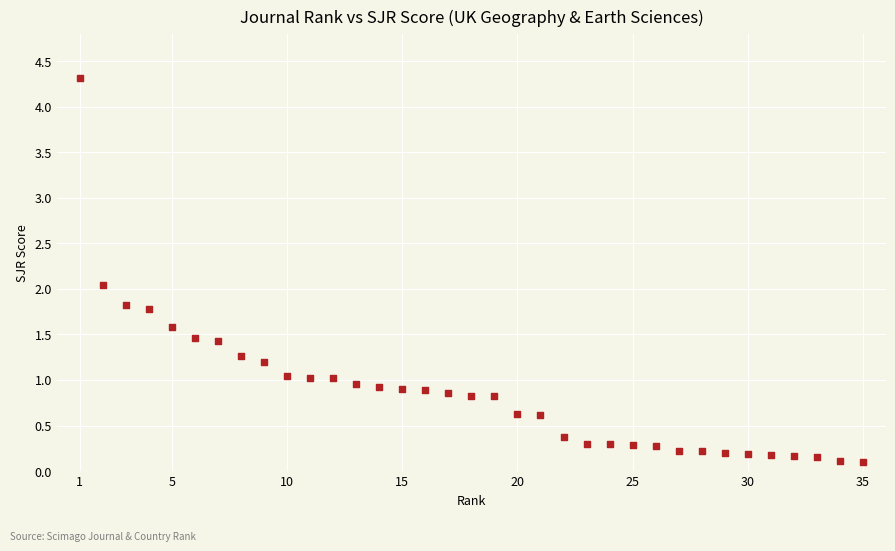

What is the range of Y values (max minus min)?

4.2